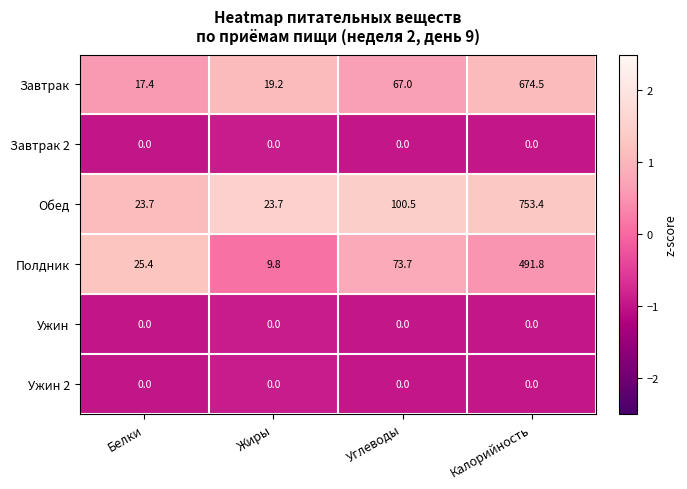

What is the maximum value for Завтрак?

674.5